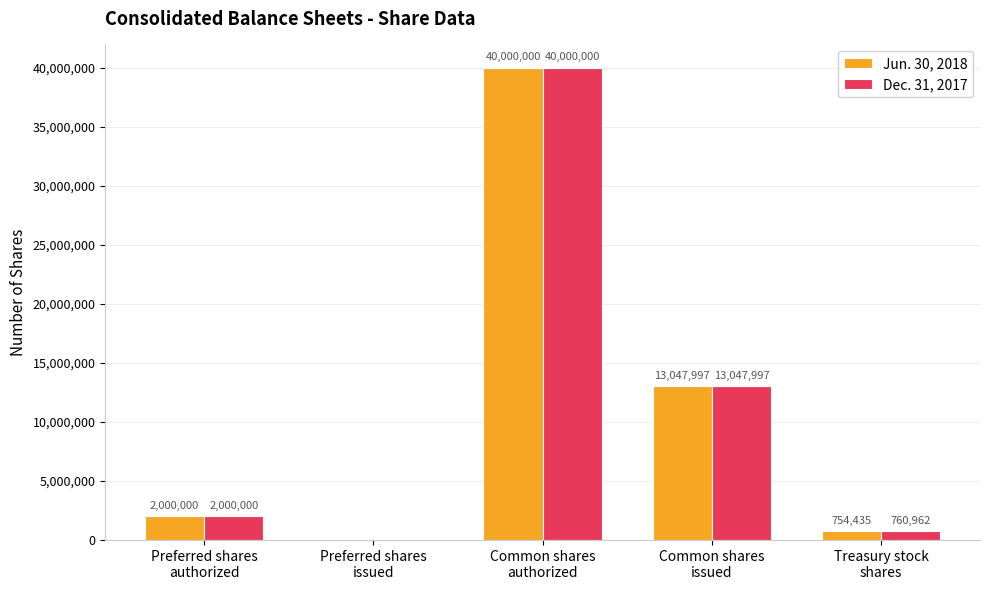

What is the sum of all Jun. 30, 2018 values?

55802432